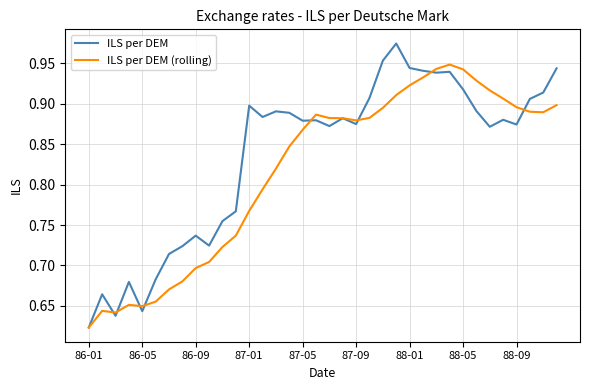

Which series has the widest spread of values?

ILS per DEM